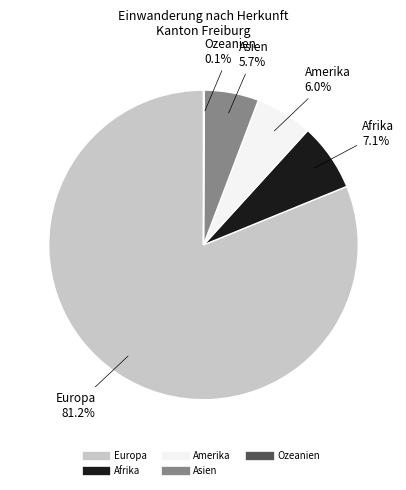

Is there a majority slice in this chart?

Yes